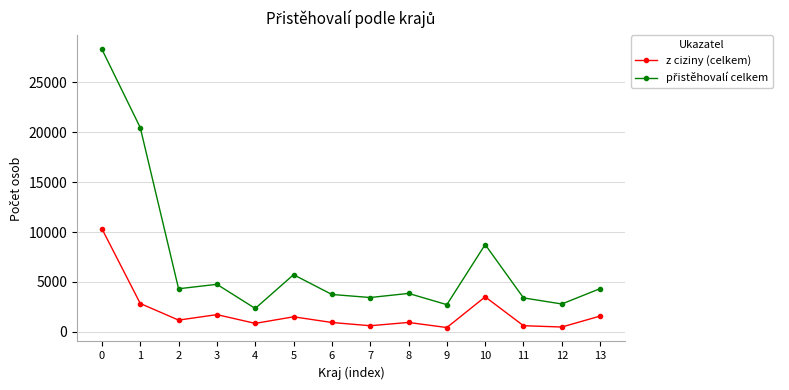

What is the maximum value shown in the chart?

28289